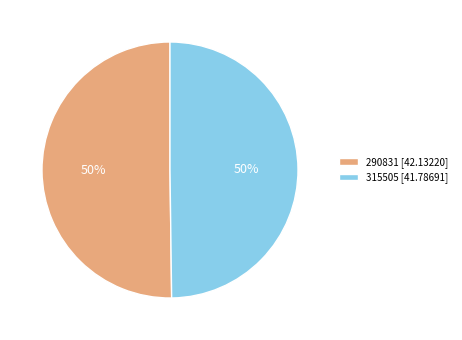

Approximately how many times larger is the value at 290831 [42.13220] compared to 315505 [41.78691]?

1.0